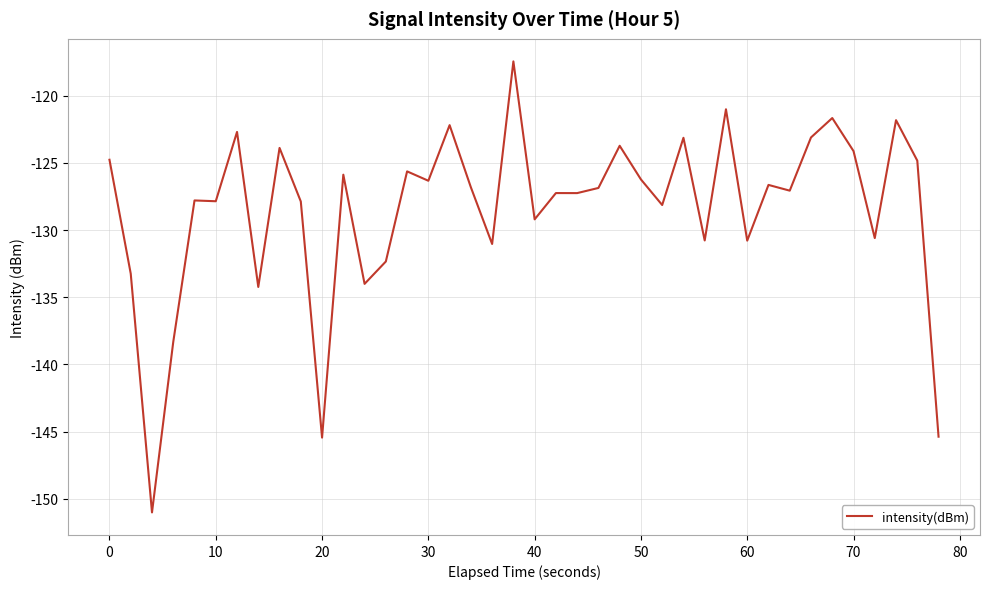

What is the maximum value shown in the chart?

-117.4